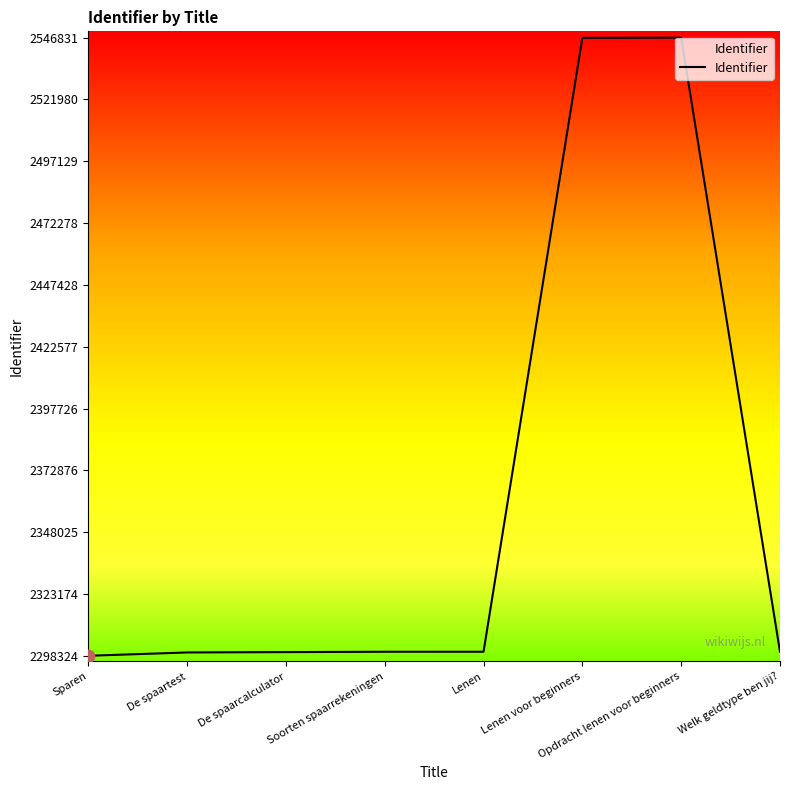

What is the change in value from Lenen to Lenen voor beginners?

+246818